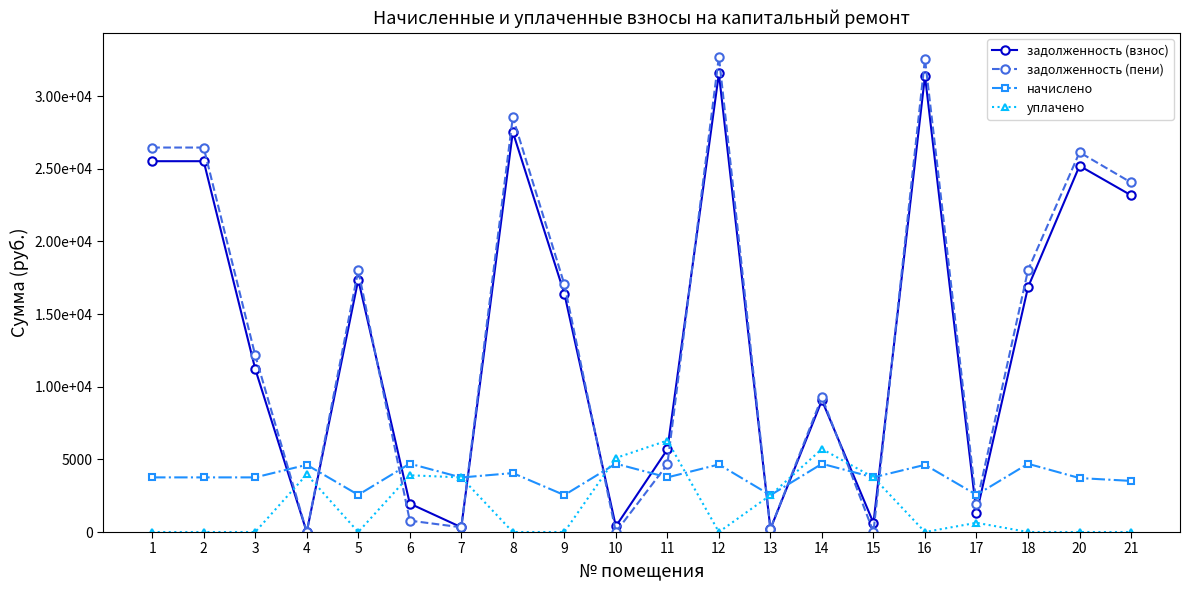

At how many categories does at least one series exceed 18834?

7